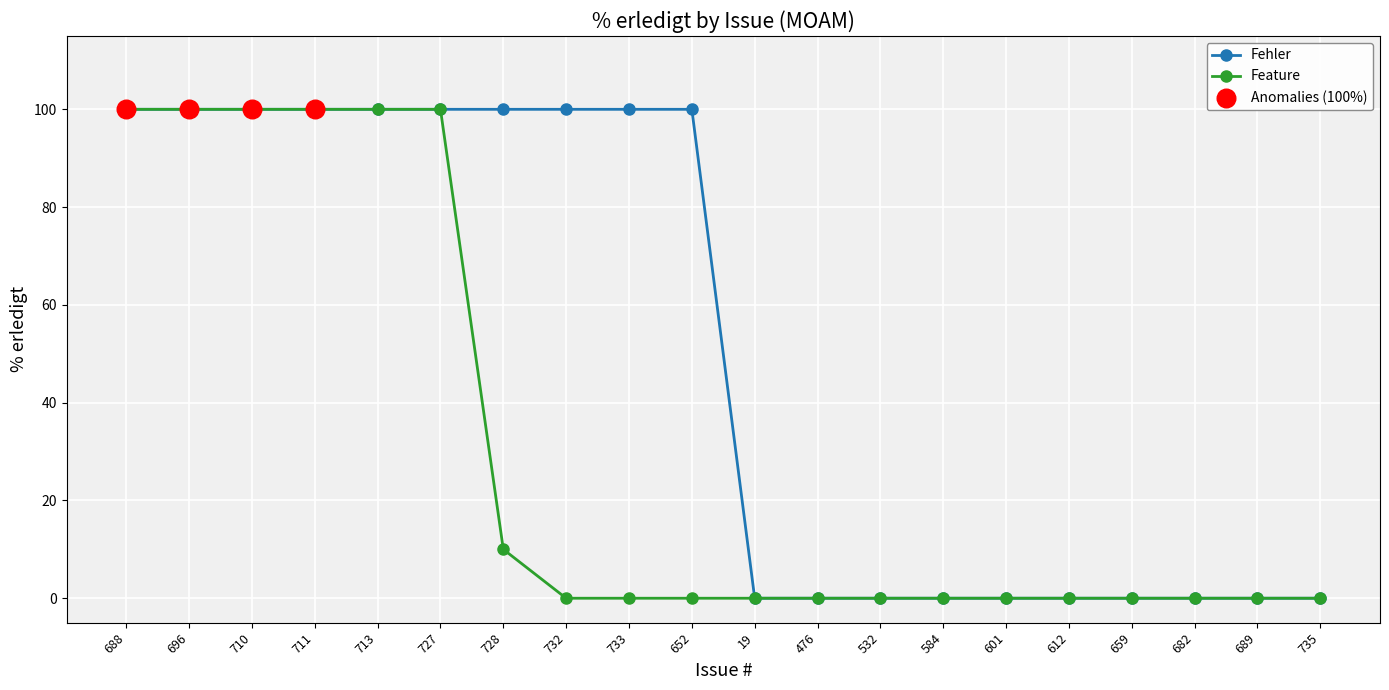

Which series has the largest total across all categories?

Fehler